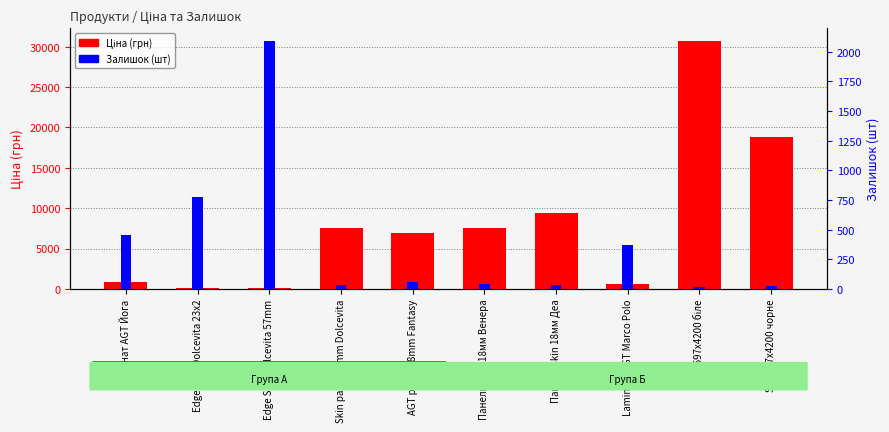

Are the bars horizontal?

No